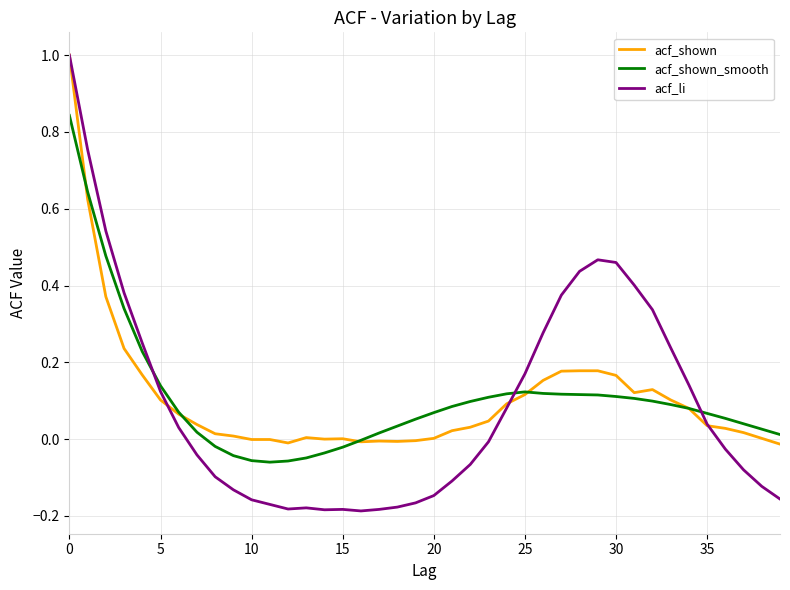

Which series has the widest spread of values?

acf_li